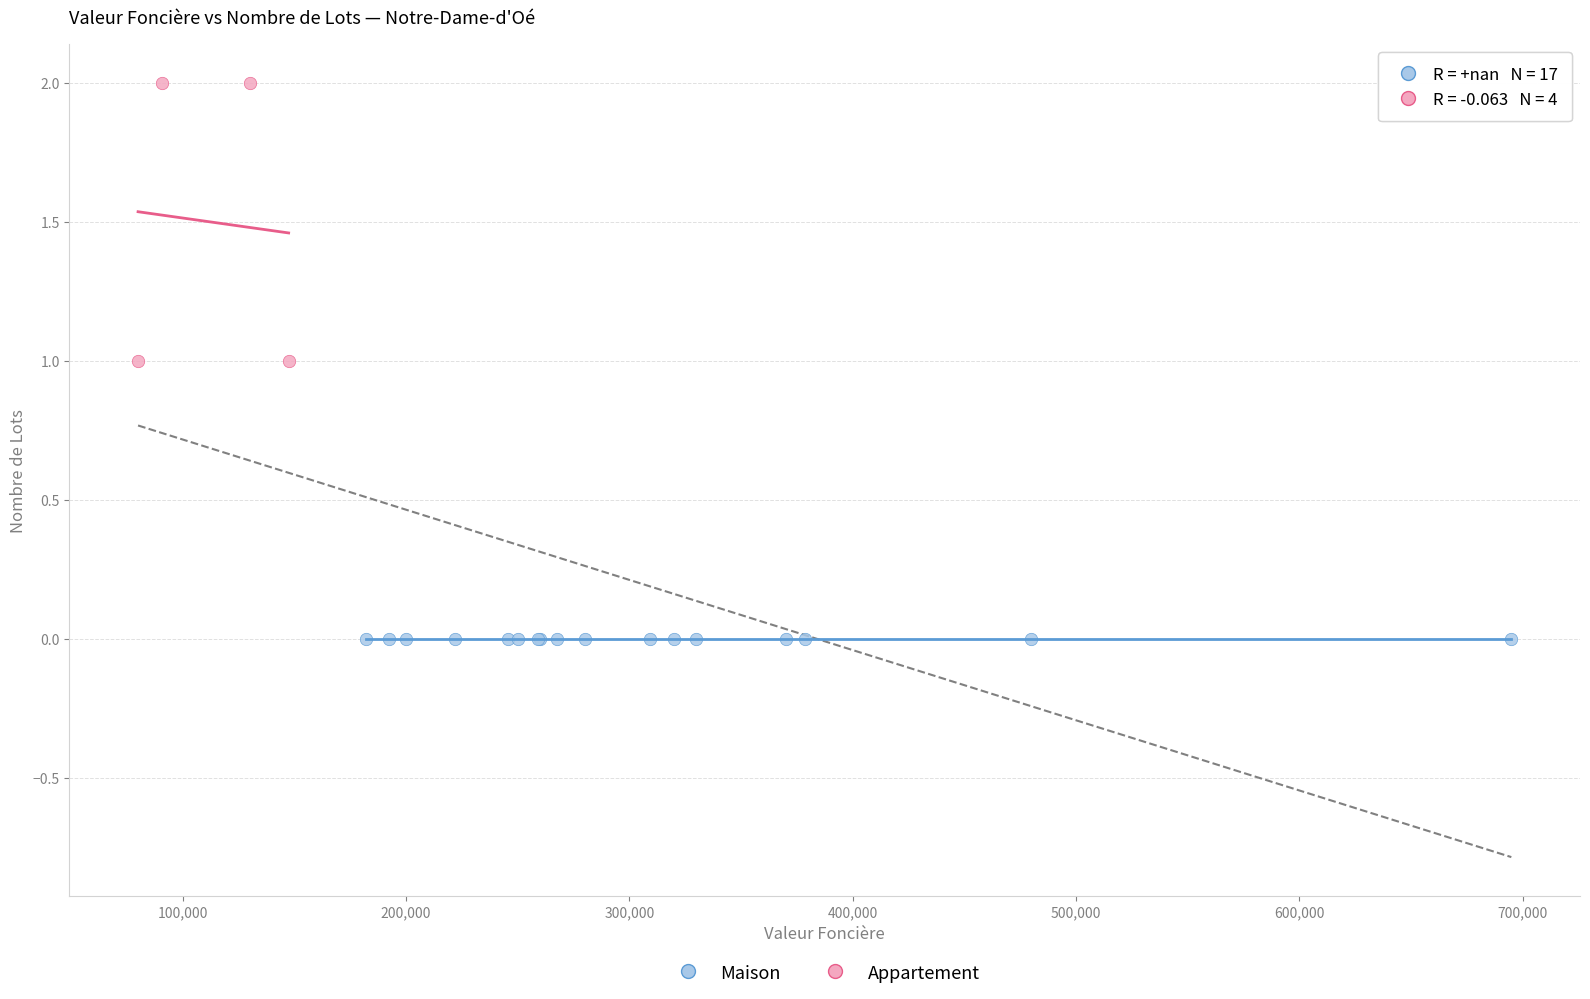

Which series reaches the minimum Y coordinate?

Maison